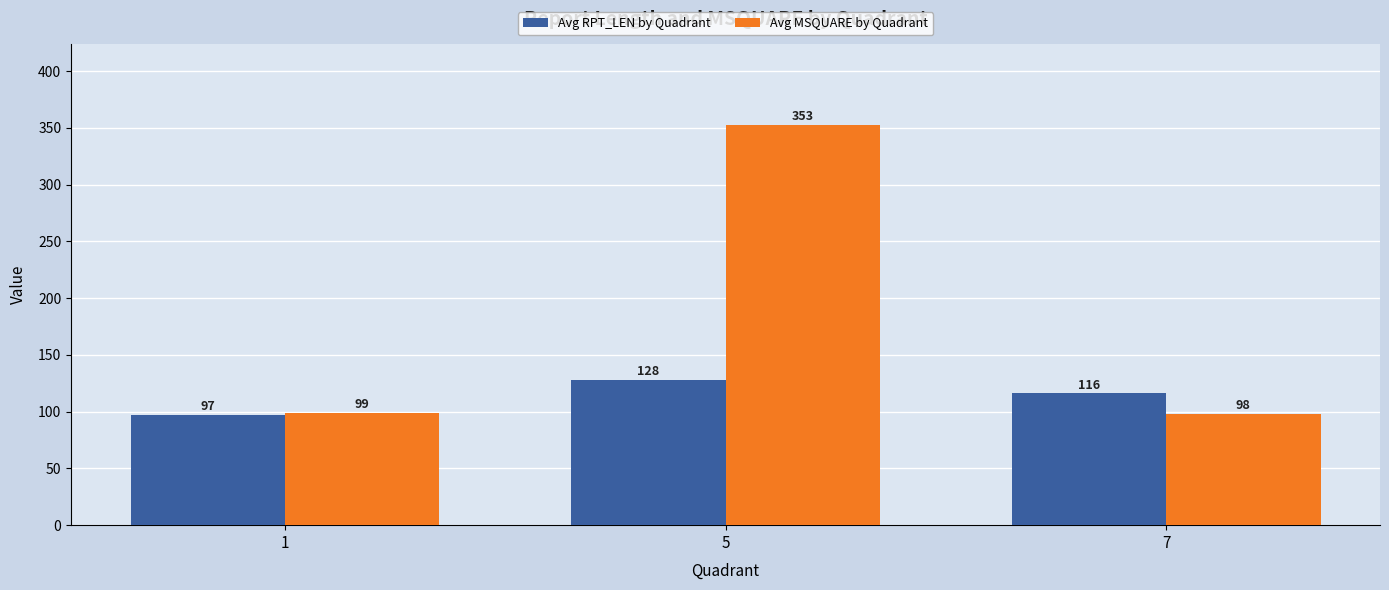

Read the Avg MSQUARE by Quadrant value at 7.

98.3